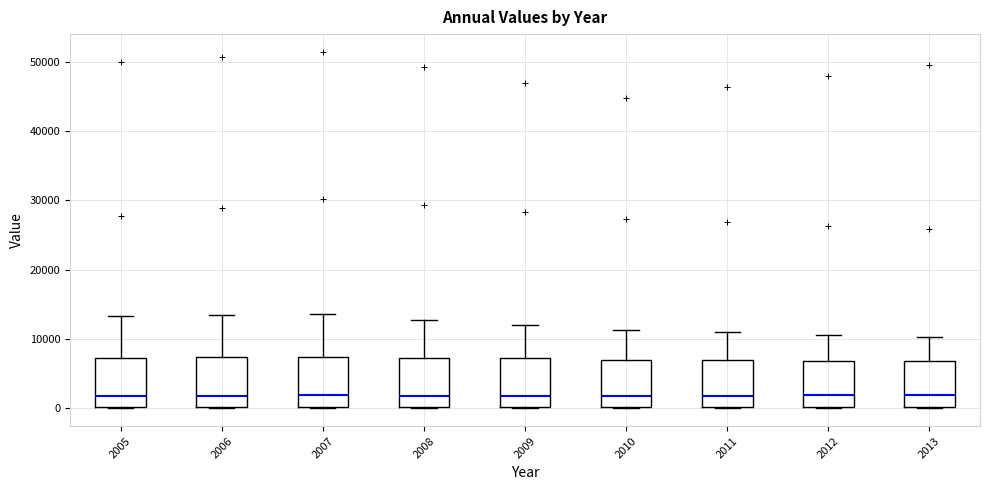

Reading left to right, read every box against the y-axis: the position of its median line, the range the box covers, and the ends of its whiskers. The values are not printed on the chart, so give them approximately, as read against the axis.

2005: median 2000, box 0 to 7000, whiskers 0 to 13000
2006: median 2000, box 0 to 7000, whiskers 0 to 13000
2007: median 2000, box 0 to 7000, whiskers 0 to 14000
2008: median 2000, box 0 to 7000, whiskers 0 to 13000
2009: median 2000, box 0 to 7000, whiskers 0 to 12000
2010: median 2000, box 0 to 7000, whiskers 0 to 11000
2011: median 2000, box 0 to 7000, whiskers 0 to 11000
2012: median 2000, box 0 to 7000, whiskers 0 to 11000
2013: median 2000, box 0 to 7000, whiskers 0 to 10000